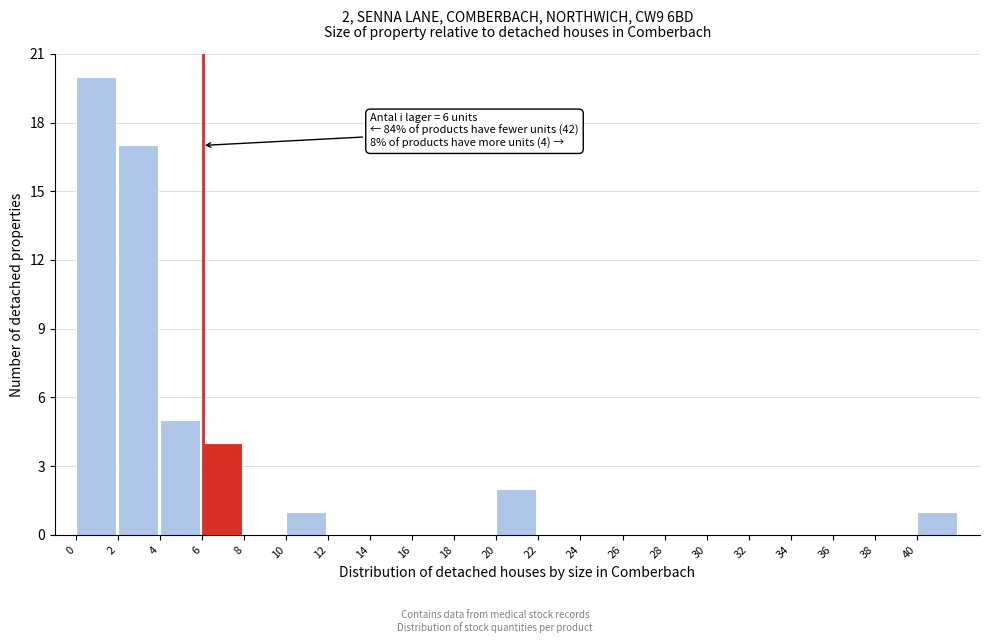

Over which range of the x-axis is the bar tallest?

0 to 2